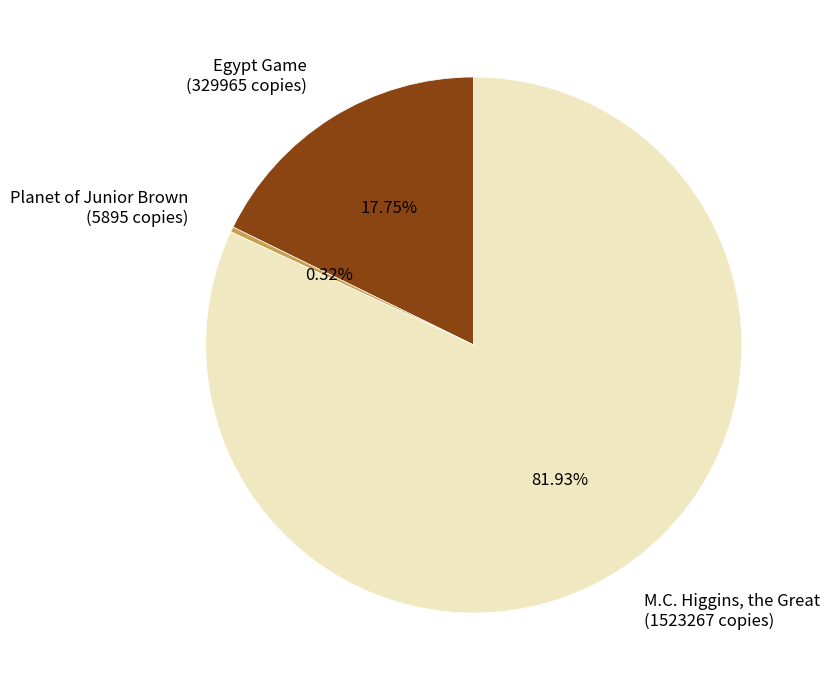

To the nearest percent, what is the difference between the largest and smallest slice percentages?

82%